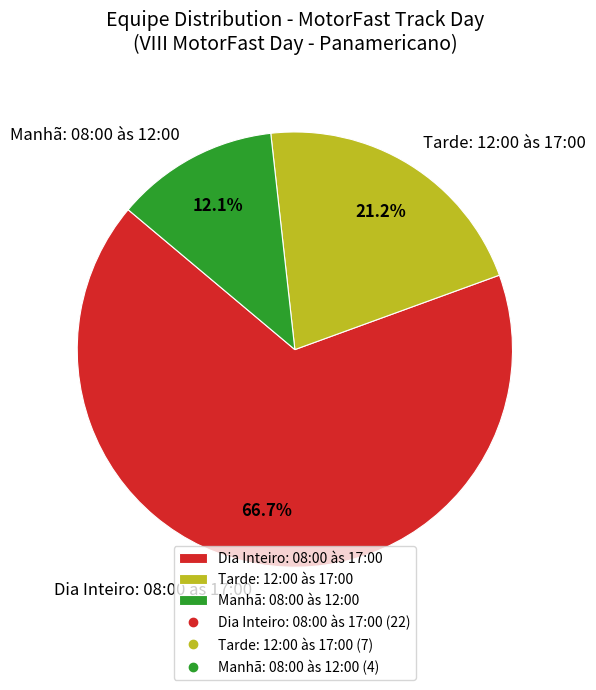

What is the total percentage of Manhã: 08:00 às 12:00 and Dia Inteiro: 08:00 às 17:00?

78.8%